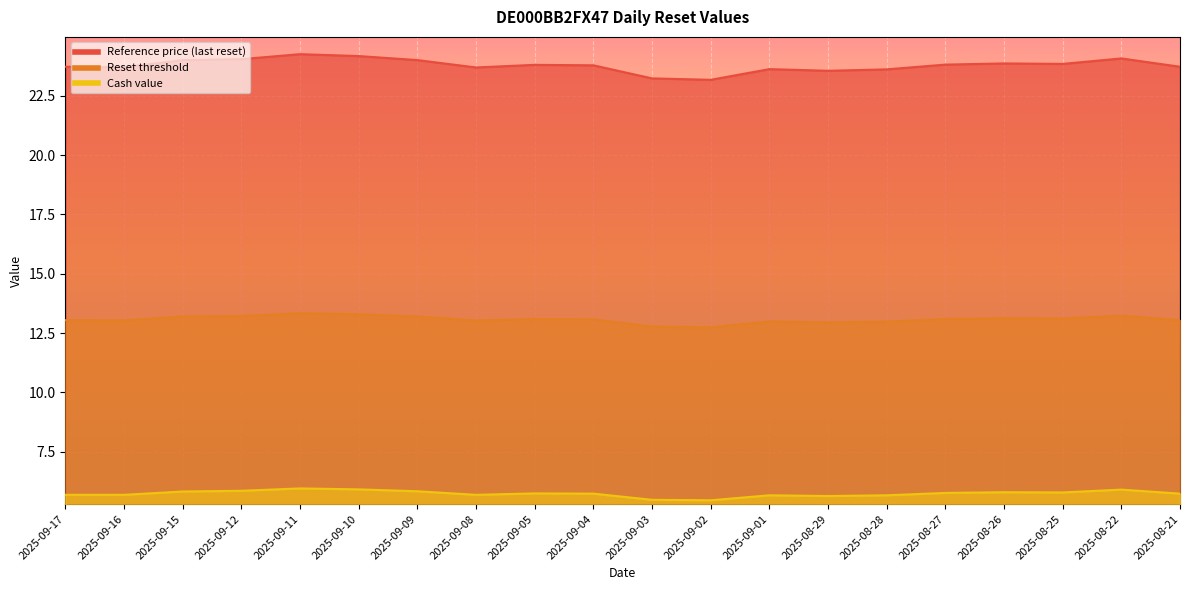

True or false: Cash value and Reference price (last reset) cross at least once.

False